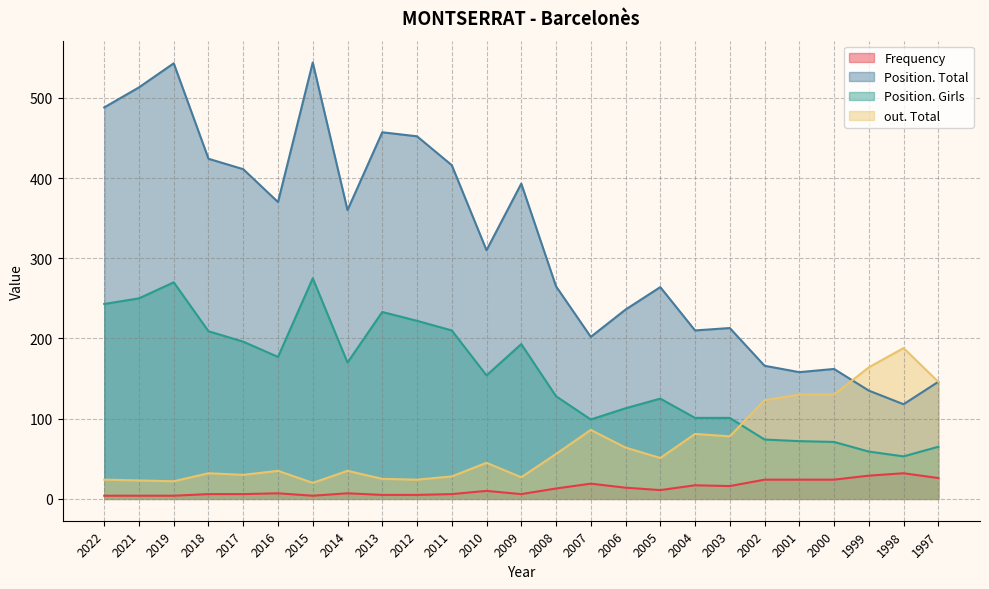

True or false: Frequency and out. Total cross at least once.

False